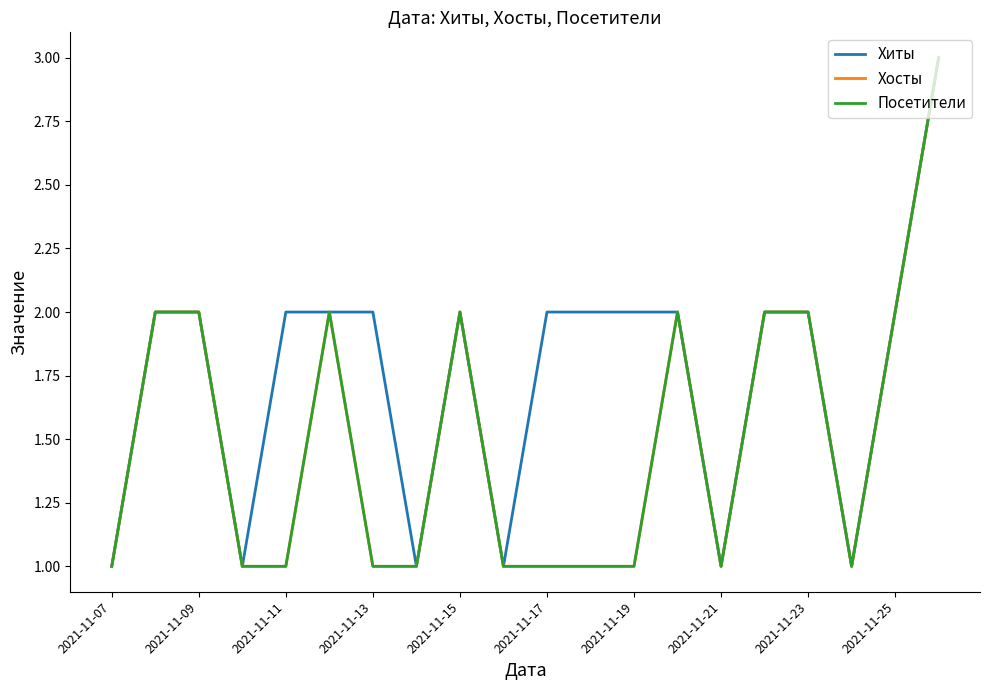

Reading left to right, what are all the values shown in this chart?

Хиты: 1	2	2	1	2	2	2	1	2	1	2	2	2	2	1	2	2	1	2	3
Хосты: 1	2	2	1	1	2	1	1	2	1	1	1	1	2	1	2	2	1	2	3
Посетители: 1	2	2	1	1	2	1	1	2	1	1	1	1	2	1	2	2	1	2	3